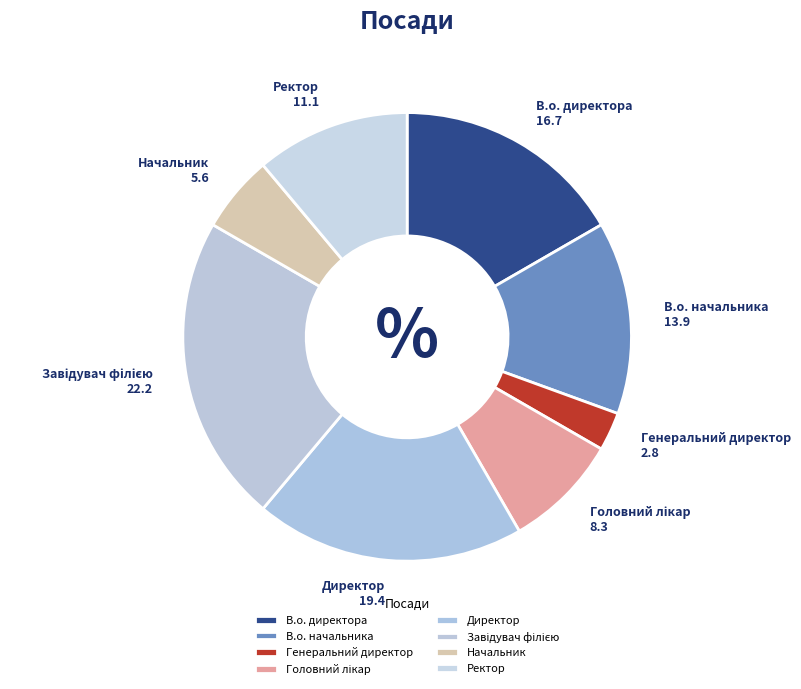

Is it true that В.о. начальника is 5% of the pie?

False